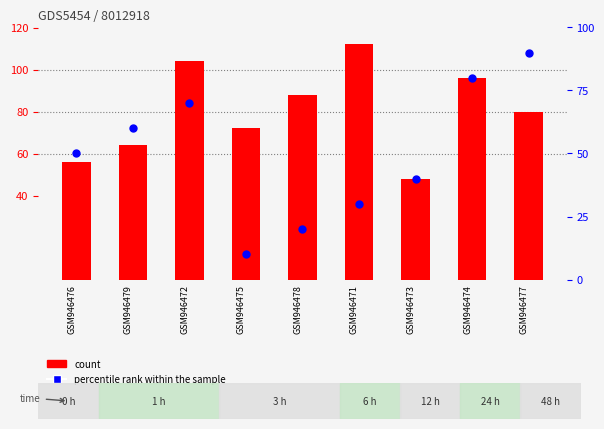

Which series has the largest total across all categories?

count